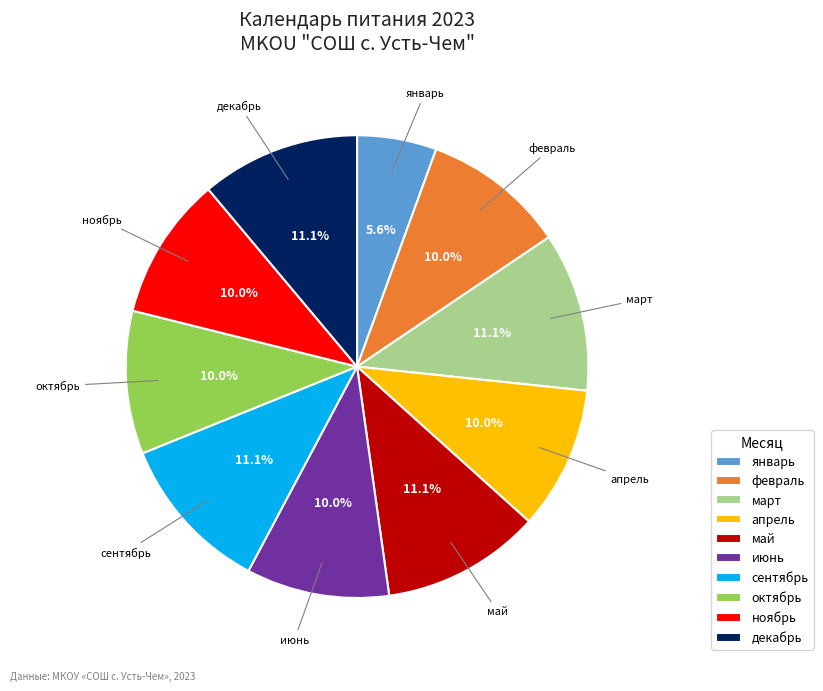

How many slices are in this pie chart?

10